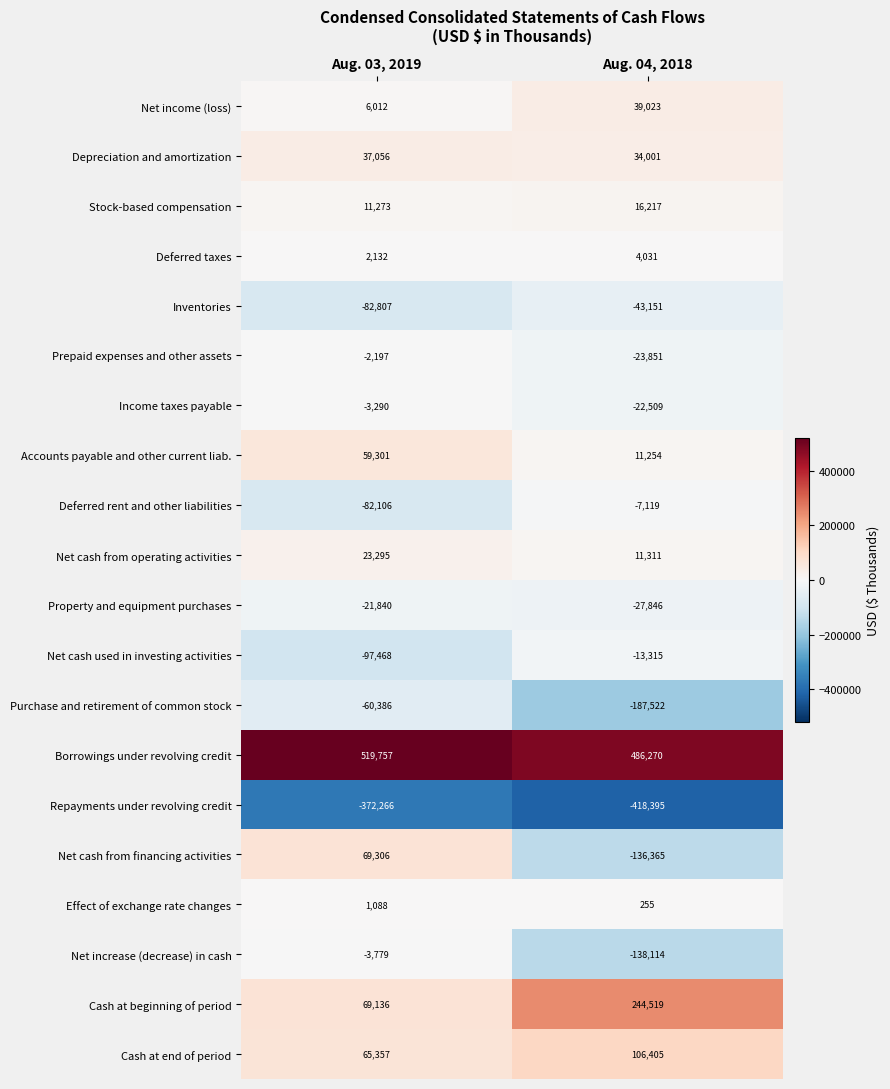

What is the minimum value shown in the chart?

-418395